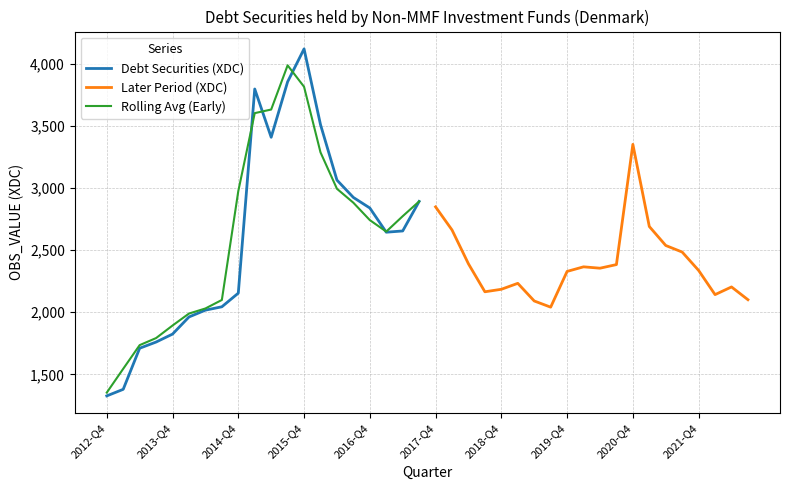

Where is Debt Securities (XDC) nearest to the value 2724?

18